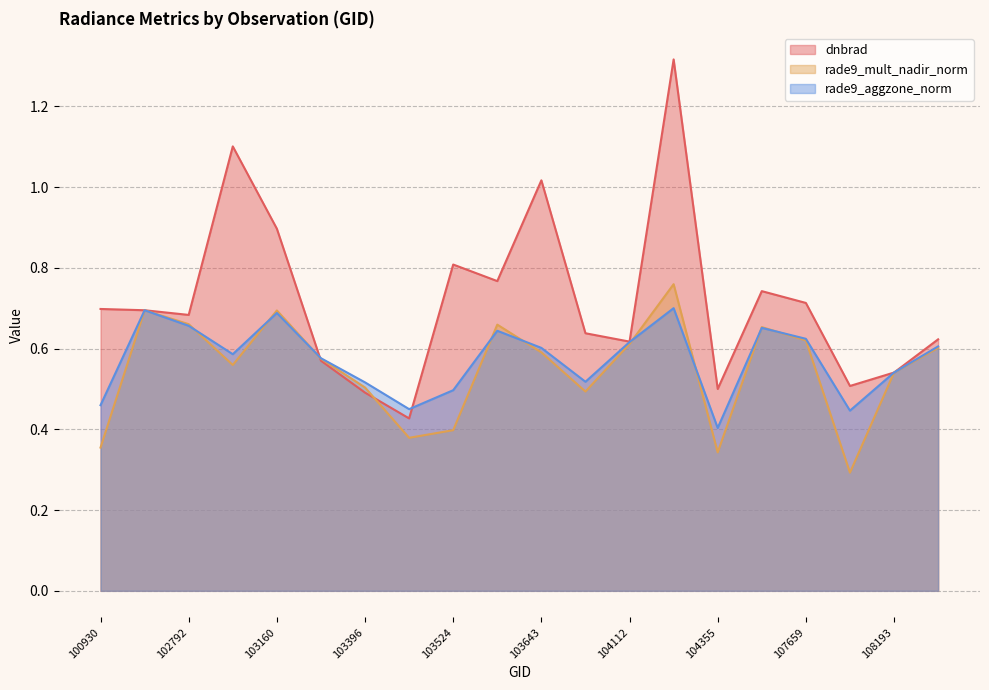

List the labels in order of dnbrad value, smallest first.

103515, 103396, 104355, 107832, 108193, 103279, 104112, 108369, 103760, 102792, 102671, 100930, 107659, 104472, 103634, 103524, 103160, 103643, 102919, 104346